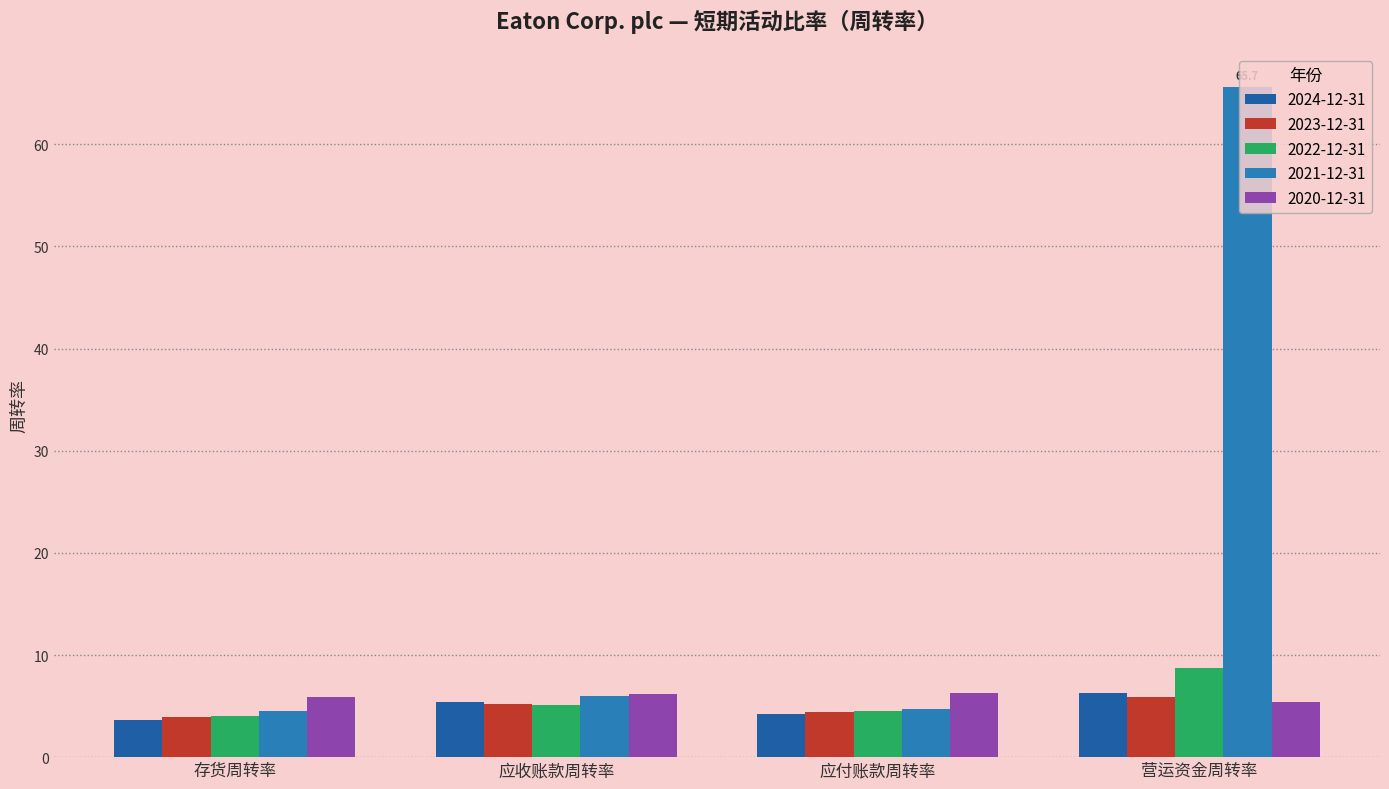

Is it true that 2021-12-31 equals 6.9 at 应付账款周转率?

False